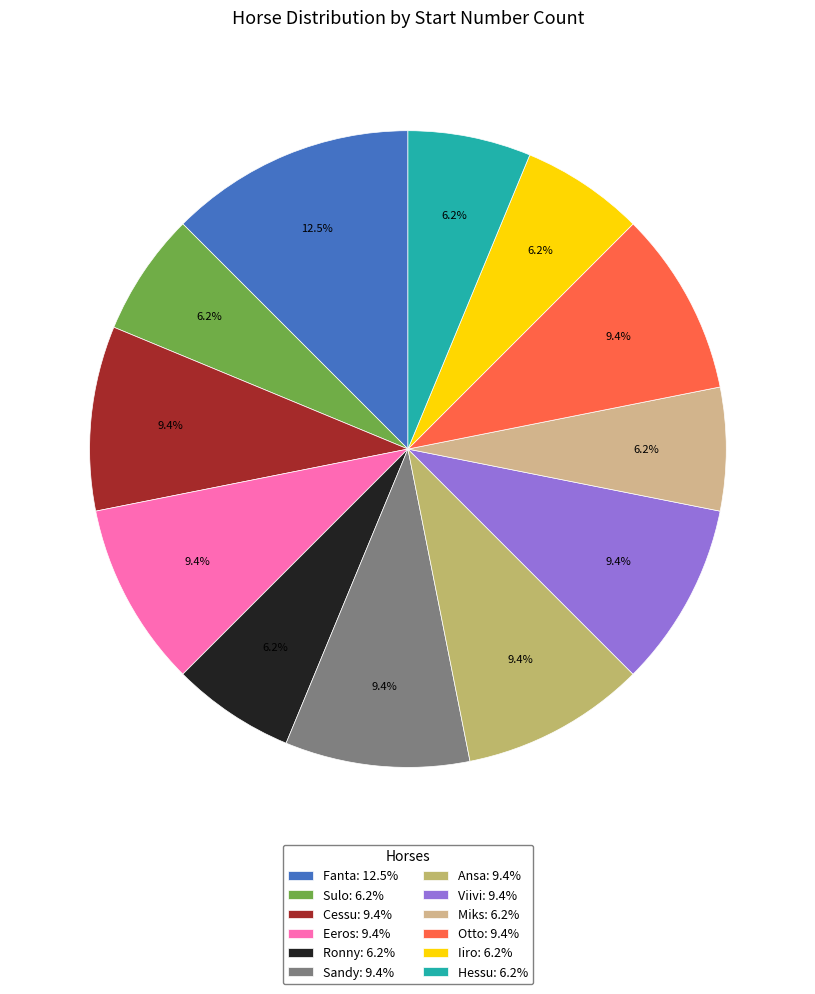

Rank the categories by value from lowest to highest.

Sulo, Ronny, Miks, Iiro, Hessu, Cessu, Eeros, Sandy, Ansa, Viivi, Otto, Fanta